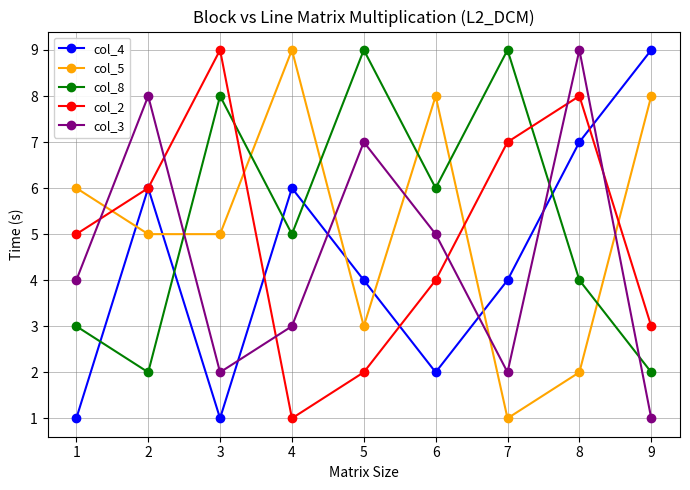

How many distinct data groups are displayed?

5